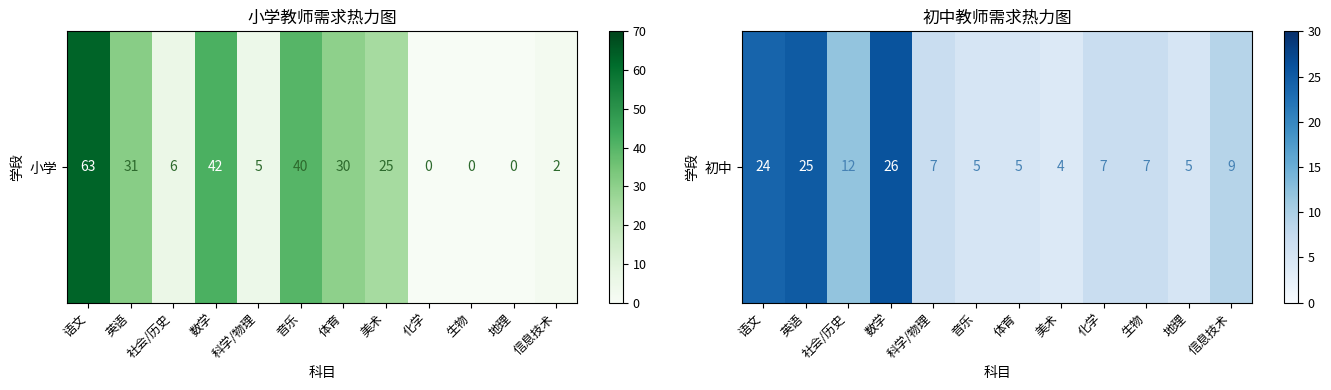

Where is the data nearest to the value 15?

社会/历史